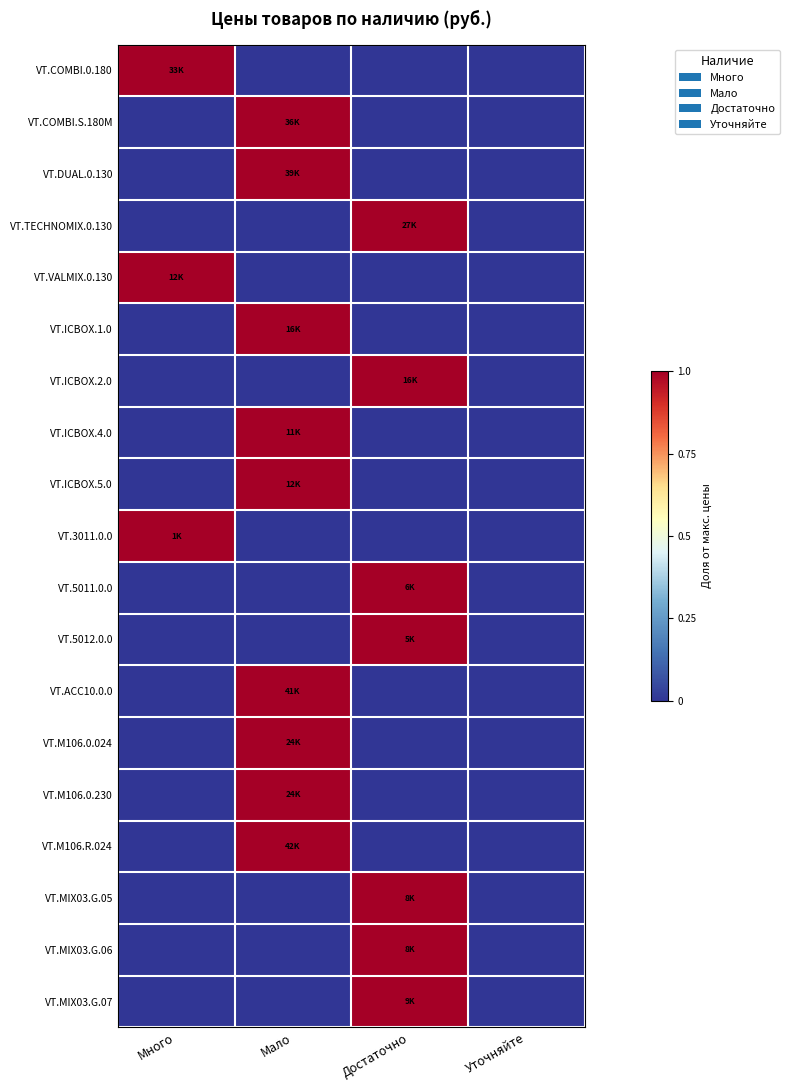

Reading right to left, what are all the values shown in this chart?

VT.COMBI.0.180: Уточняйте=0	Достаточно=0	Мало=0	Много=1
VT.COMBI.S.180M: Уточняйте=0	Достаточно=0	Мало=1	Много=0
VT.DUAL.0.130: Уточняйте=0	Достаточно=0	Мало=1	Много=0
VT.TECHNOMIX.0.130: Уточняйте=0	Достаточно=1	Мало=0	Много=0
VT.VALMIX.0.130: Уточняйте=0	Достаточно=0	Мало=0	Много=1
VT.ICBOX.1.0: Уточняйте=0	Достаточно=0	Мало=1	Много=0
VT.ICBOX.2.0: Уточняйте=0	Достаточно=1	Мало=0	Много=0
VT.ICBOX.4.0: Уточняйте=0	Достаточно=0	Мало=1	Много=0
VT.ICBOX.5.0: Уточняйте=0	Достаточно=0	Мало=1	Много=0
VT.3011.0.0: Уточняйте=0	Достаточно=0	Мало=0	Много=1
VT.5011.0.0: Уточняйте=0	Достаточно=1	Мало=0	Много=0
VT.5012.0.0: Уточняйте=0	Достаточно=1	Мало=0	Много=0
VT.ACC10.0.0: Уточняйте=0	Достаточно=0	Мало=1	Много=0
VT.M106.0.024: Уточняйте=0	Достаточно=0	Мало=1	Много=0
VT.M106.0.230: Уточняйте=0	Достаточно=0	Мало=1	Много=0
VT.M106.R.024: Уточняйте=0	Достаточно=0	Мало=1	Много=0
VT.MIX03.G.05: Уточняйте=0	Достаточно=1	Мало=0	Много=0
VT.MIX03.G.06: Уточняйте=0	Достаточно=1	Мало=0	Много=0
VT.MIX03.G.07: Уточняйте=0	Достаточно=1	Мало=0	Много=0